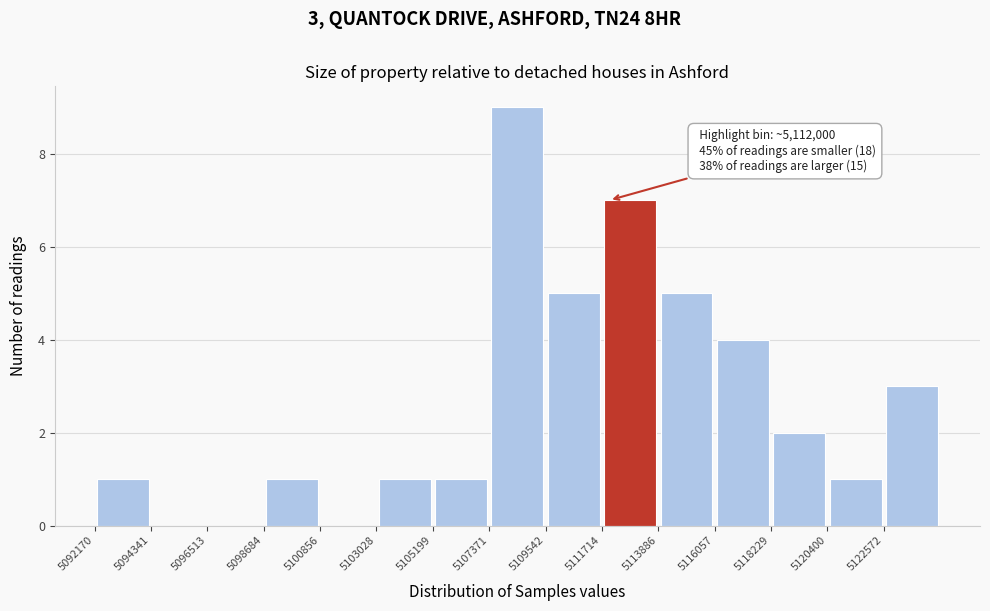

Which range on the x-axis has the tallest bar?

5107500 to 5109500